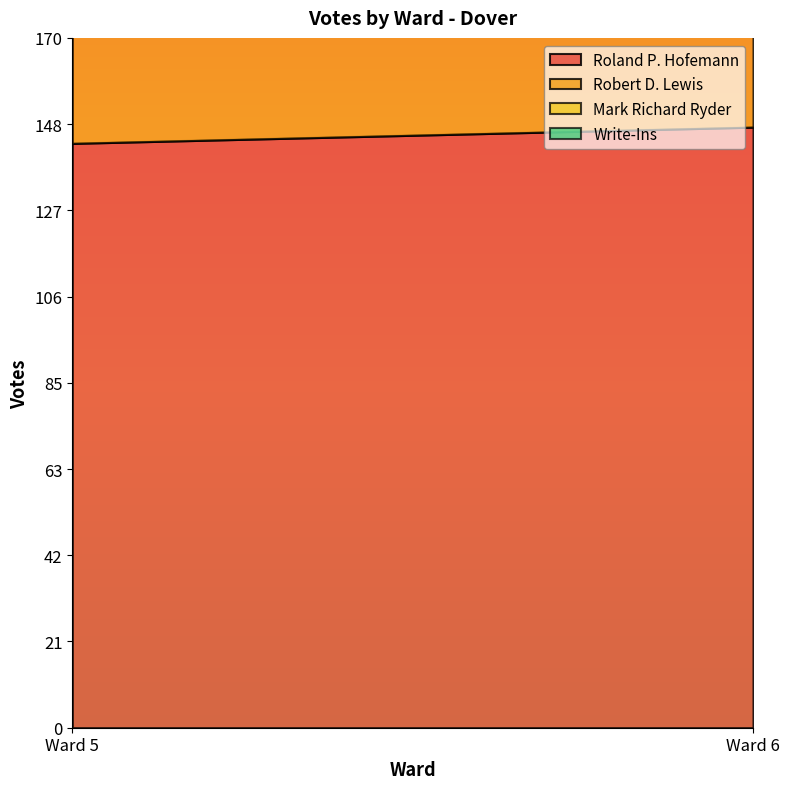

What is the minimum value for Robert D. Lewis?

138